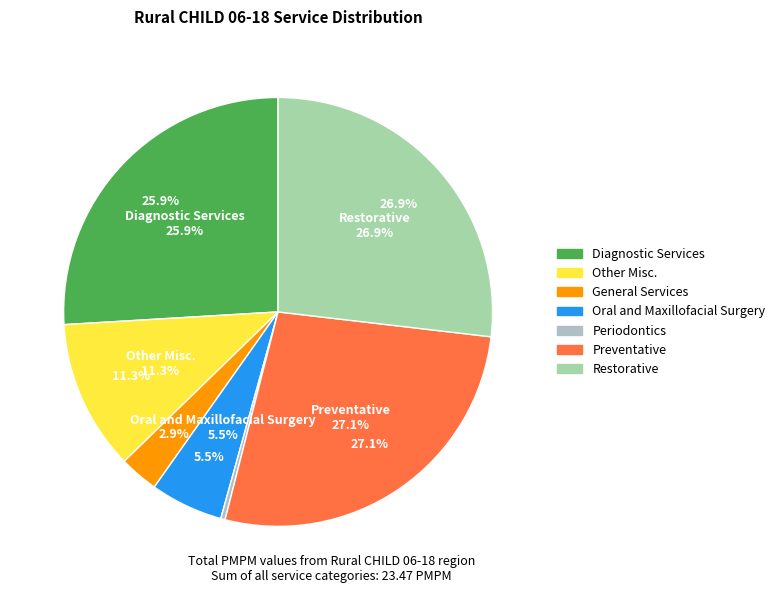

Rank the categories by value from lowest to highest.

Periodontics, General Services, Oral and Maxillofacial Surgery, Other Misc., Diagnostic Services, Restorative, Preventative